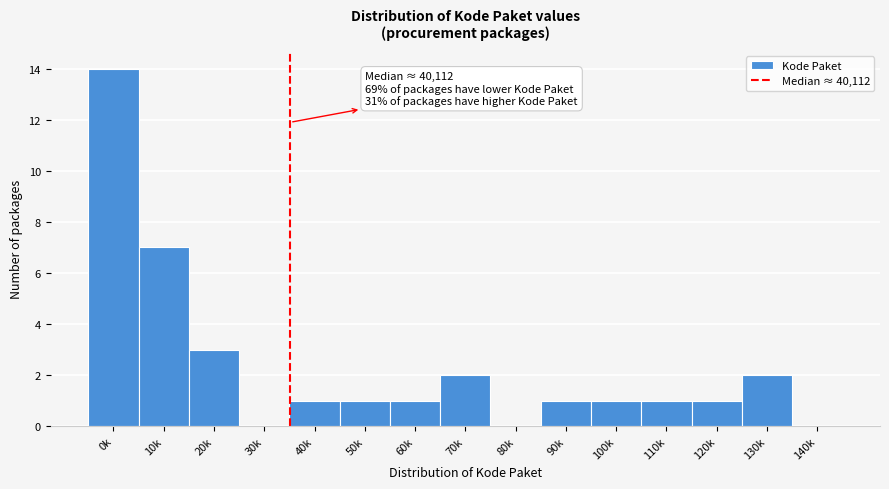

Reading left to right, transcribe all the data shown in this chart.

0k=14	10k=7	20k=3	30k=0	40k=1	50k=1	60k=1	70k=2	80k=0	90k=1	100k=1	110k=1	120k=1	130k=2	140k=0